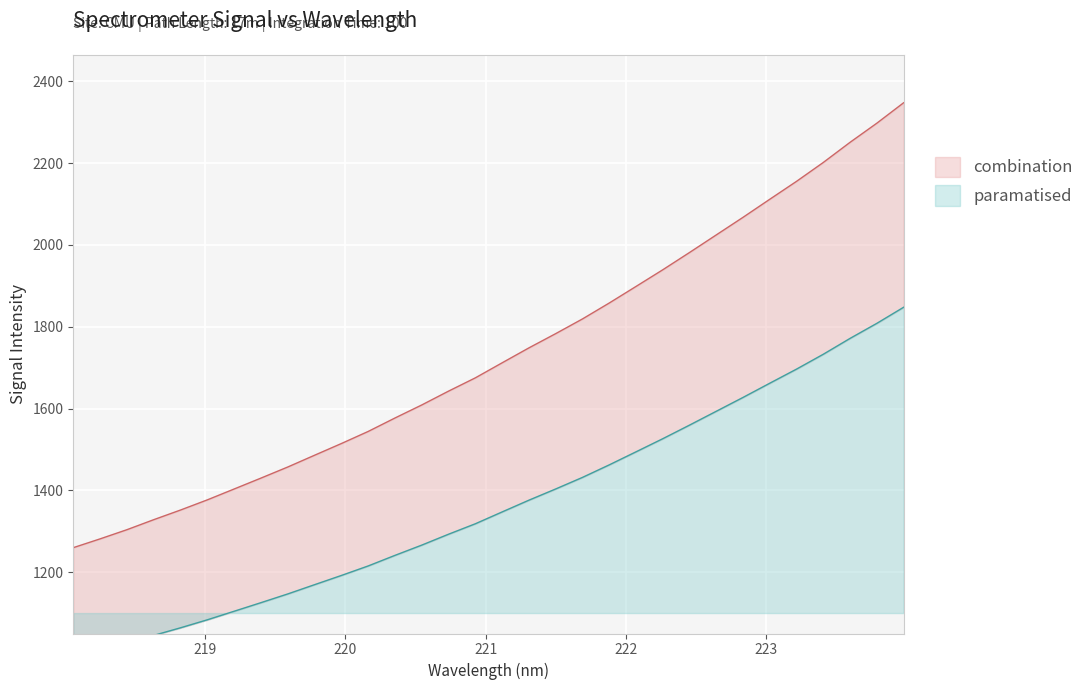

Reading left to right, what are all the values shown in this chart?

1259.8	1281.4	1303.8	1328.3	1351.9	1376.7	1403.3	1429.9	1457.0	1485.8	1514.4	1543.9	1576.8	1608.7	1642.5	1675.0	1711.7	1748.2	1783.1	1819.0	1857.9	1898.4	1939.2	1981.4	2024.5	2067.5	2111.7	2155.5	2201.6	2250.8	2297.5	2347.4